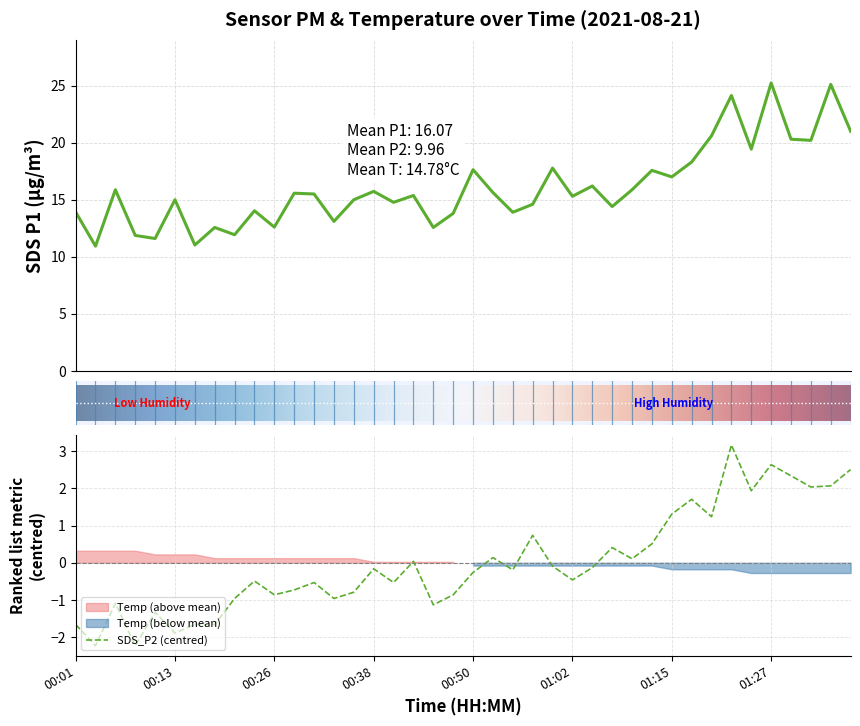

Reading right to left, extract all data points from this chart.

SDS_P1: 21.0	25.1	20.2	20.3	25.2	19.4	24.1	20.6	18.3	17.0	17.6	15.9	14.4	16.2	15.3	17.8	14.6	13.9	15.6	17.6	13.8	12.6	15.4	14.8	15.7	15.0	13.1	15.5	15.6	12.6	14.0	11.9	12.6	11.0	15.0	11.6	11.9	15.9	10.9	13.9
SDS_P2: 2.5	2.1	2.0	2.3	2.6	1.9	3.2	1.2	1.7	1.3	0.5	0.1	0.4	-0.1	-0.5	-0.1	0.7	-0.2	0.1	-0.3	-0.9	-1.1	0.0	-0.5	-0.2	-0.8	-1.0	-0.5	-0.7	-0.9	-0.5	-1.0	-1.7	-1.7	-1.9	-1.3	-2.2	-1.1	-2.2	-1.7